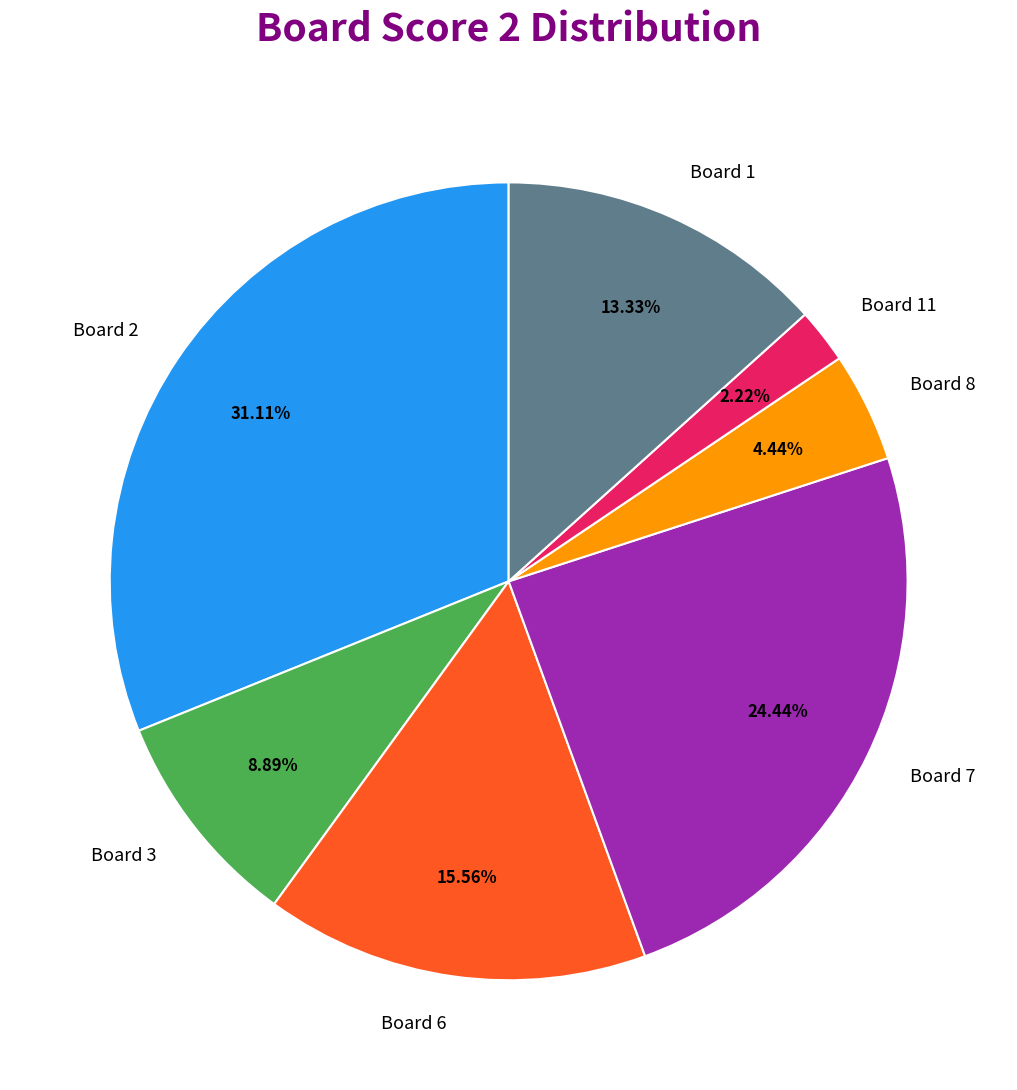

How many slices are in this pie chart?

7